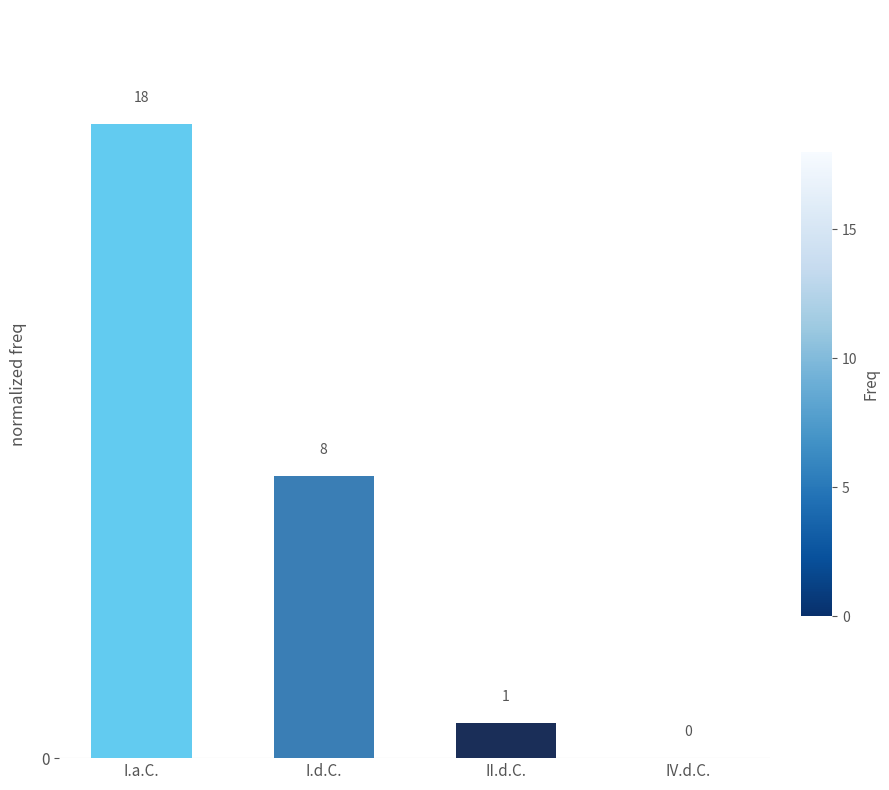

Are the bars grouped side by side (vs. stacked)?

No